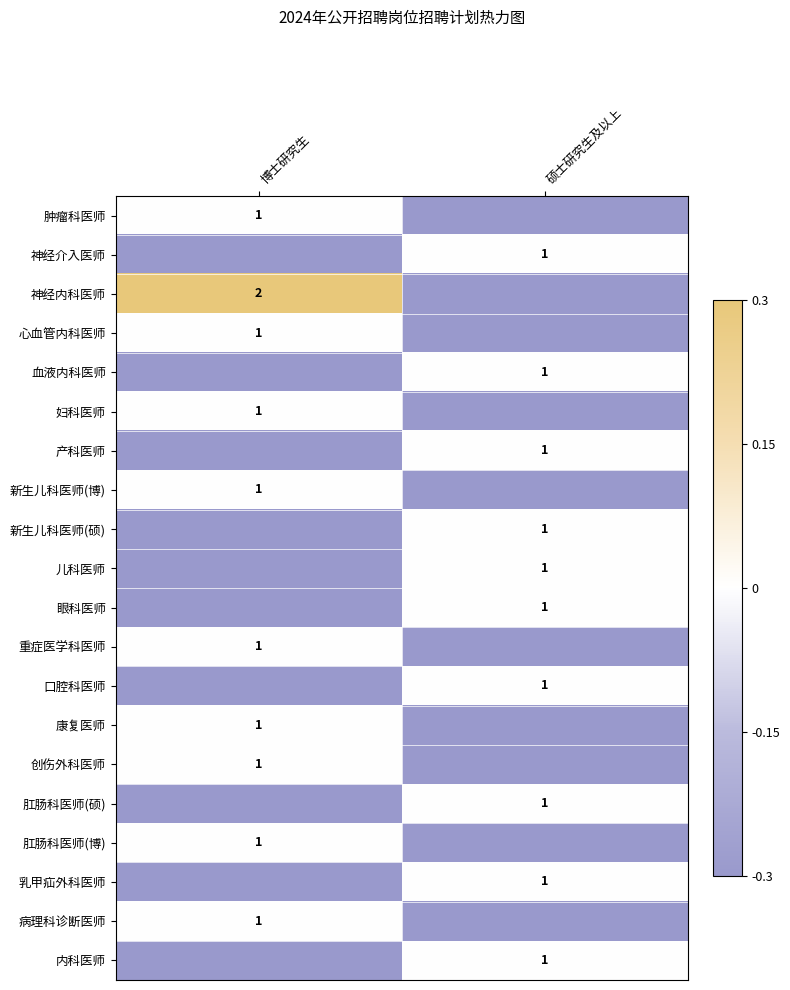

True or false: 产科医师 has a value of 1 at 硕士研究生及以上.

True